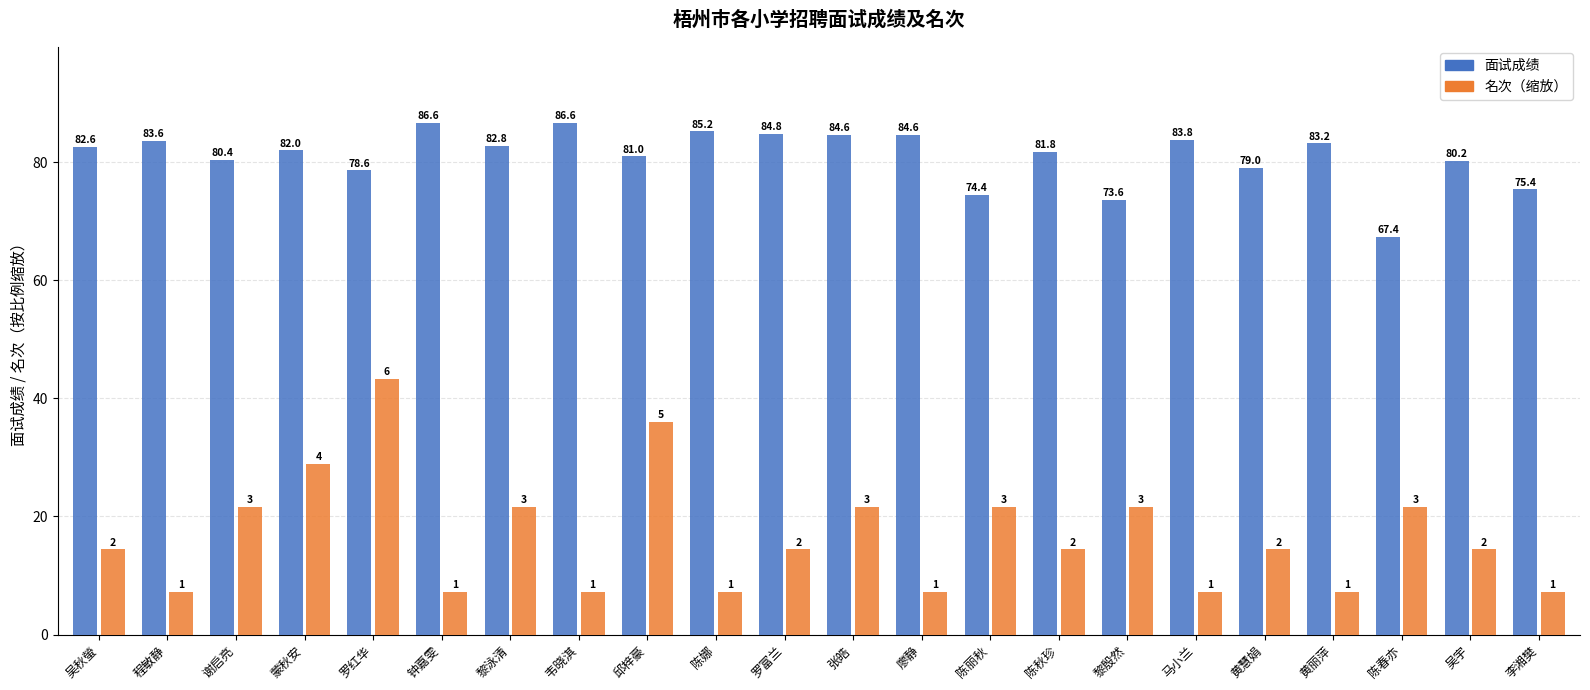

At which category is the sum across all series the highest?

罗红华